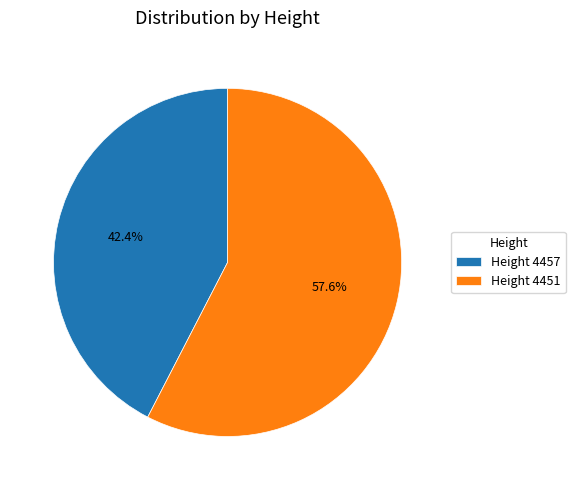

Does any single category account for the majority?

Yes